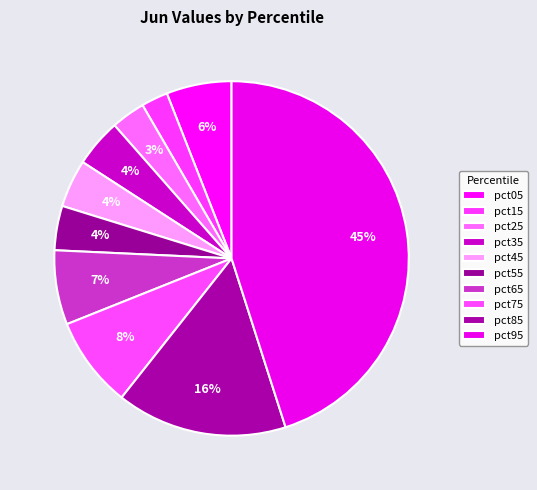

Count the number of slices in the pie.

10